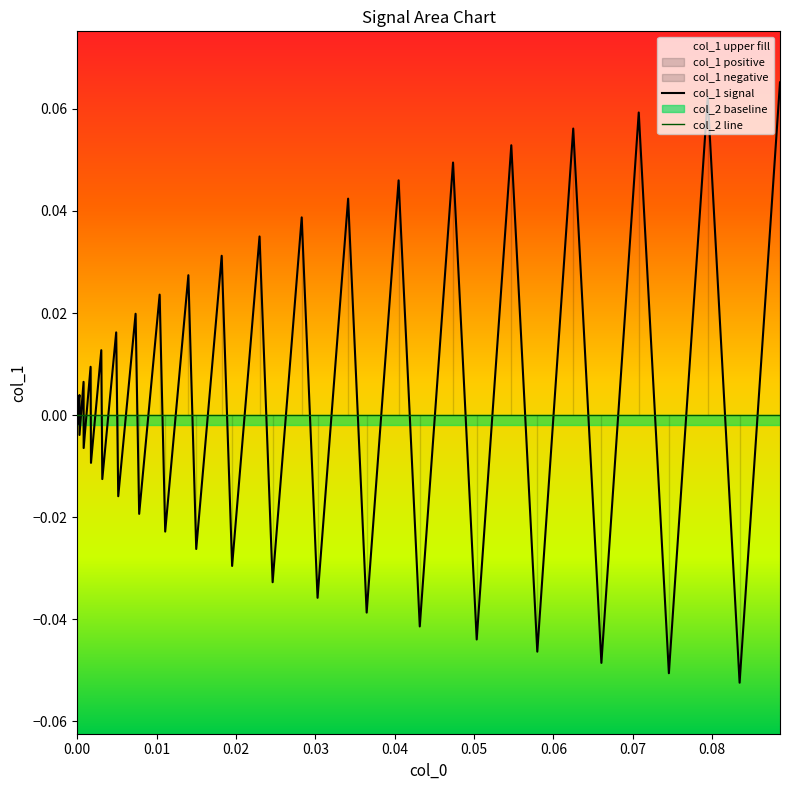

Rank the series by their average value, from lowest to highest.

col_2 line, col_1 signal